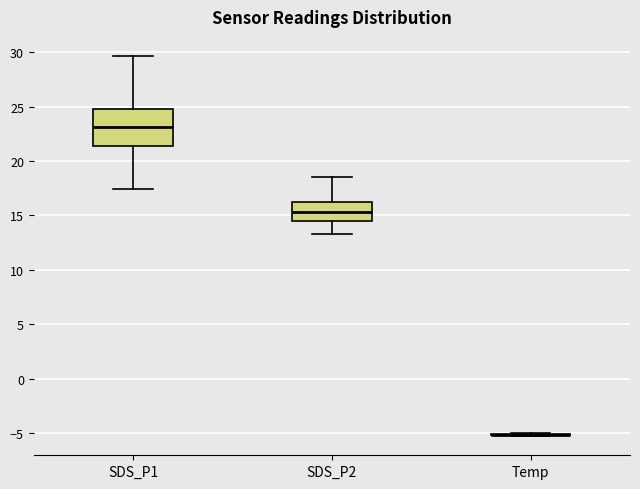

Reading left to right, read every box against the y-axis: the position of its median line, the range the box covers, and the ends of its whiskers. The values are not printed on the chart, so give them approximately, as read against the axis.

SDS_P1: median 23.0, box 21.5 to 25.0, whiskers 17.5 to 29.5
SDS_P2: median 15.5, box 14.5 to 16.5, whiskers 13.5 to 18.5
Temp: box collapsed to a line at -5.0, whiskers -5.5 to -5.0